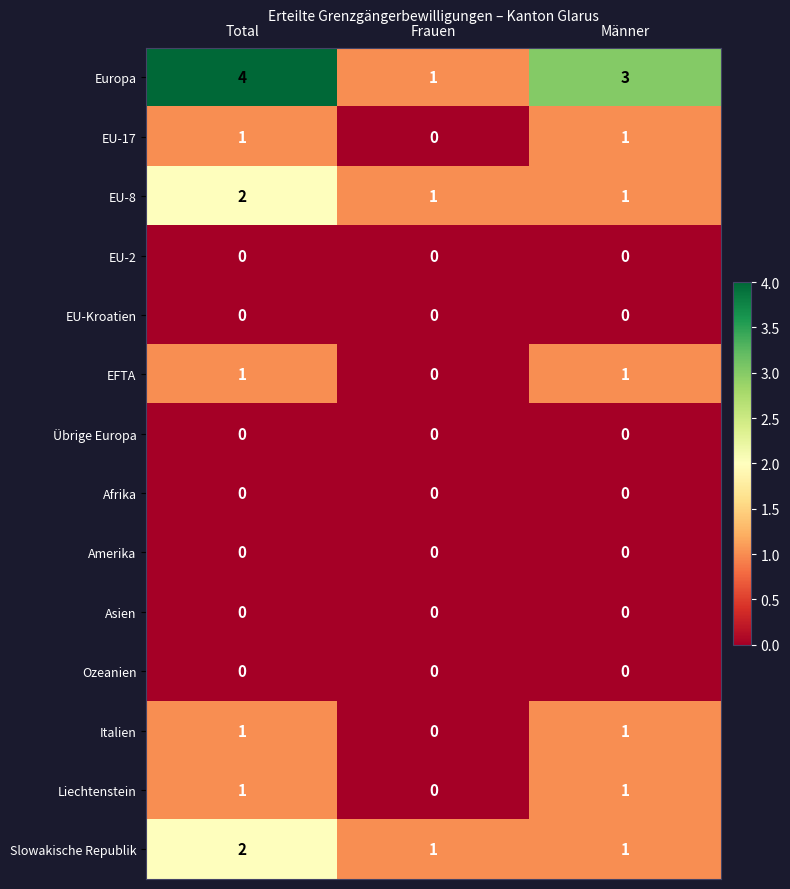

Is it true that Amerika equals 0 at Frauen?

True